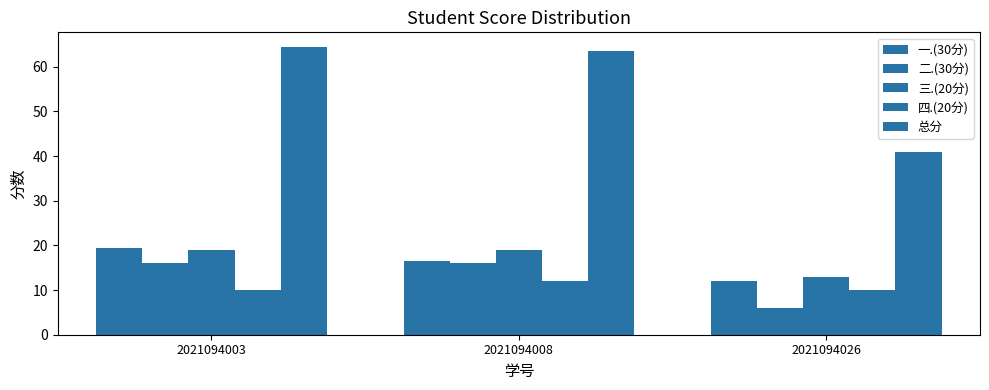

Rank the series by their maximum value, from lowest to highest.

四.(20分), 二.(30分), 三.(20分), 一.(30分), 总分